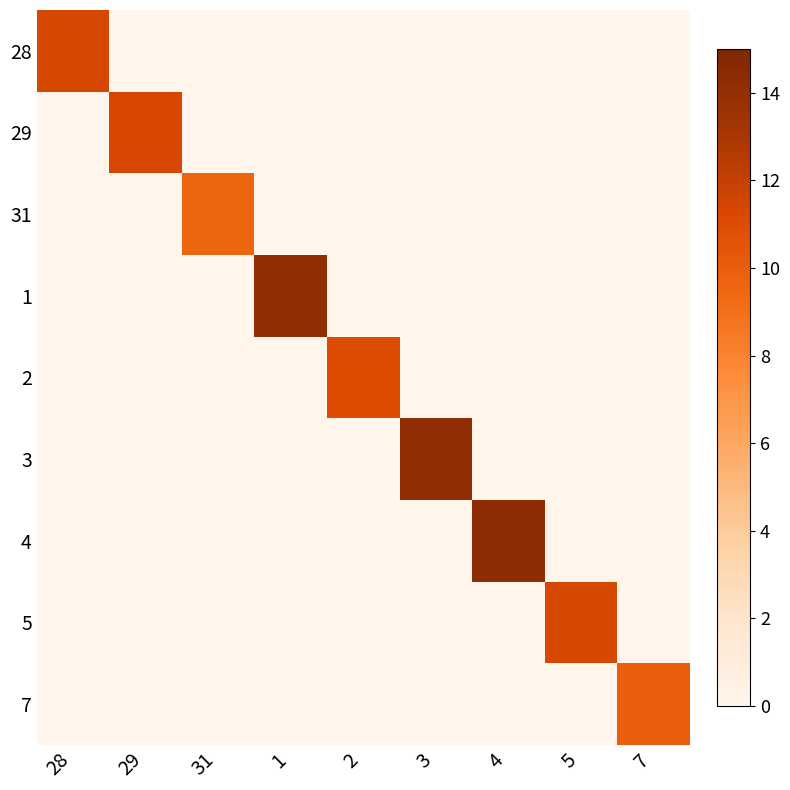

How many series are shown in this chart?

9